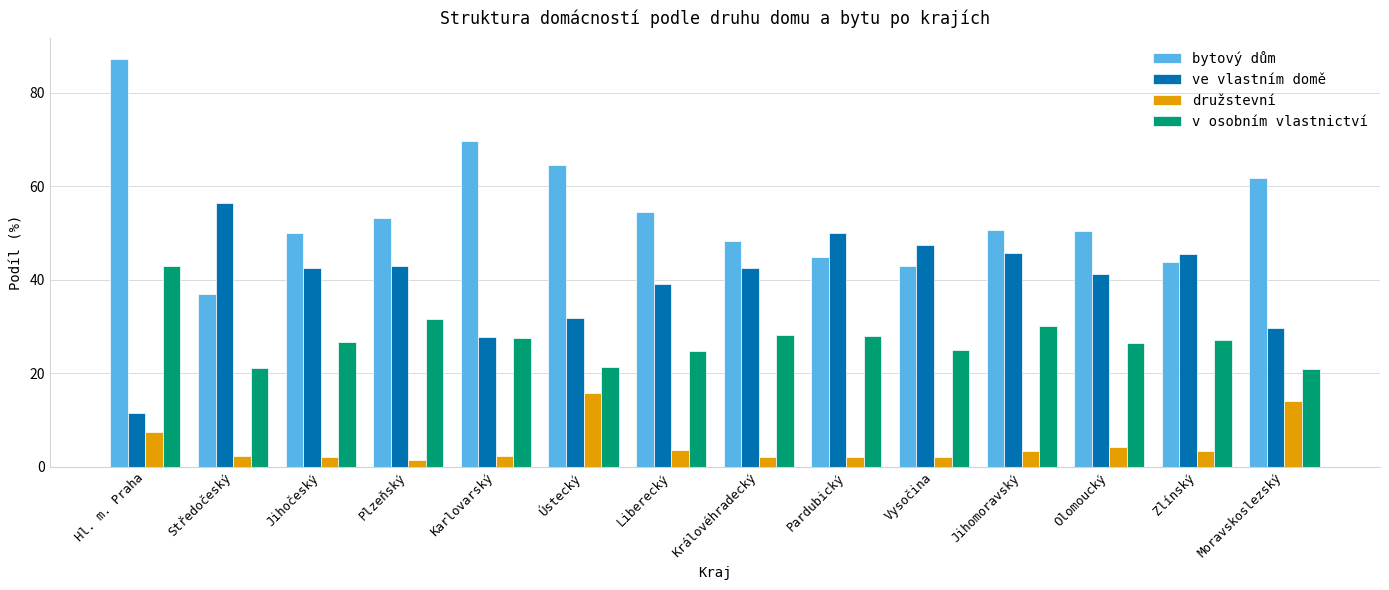

How many bars are there in each group?

4